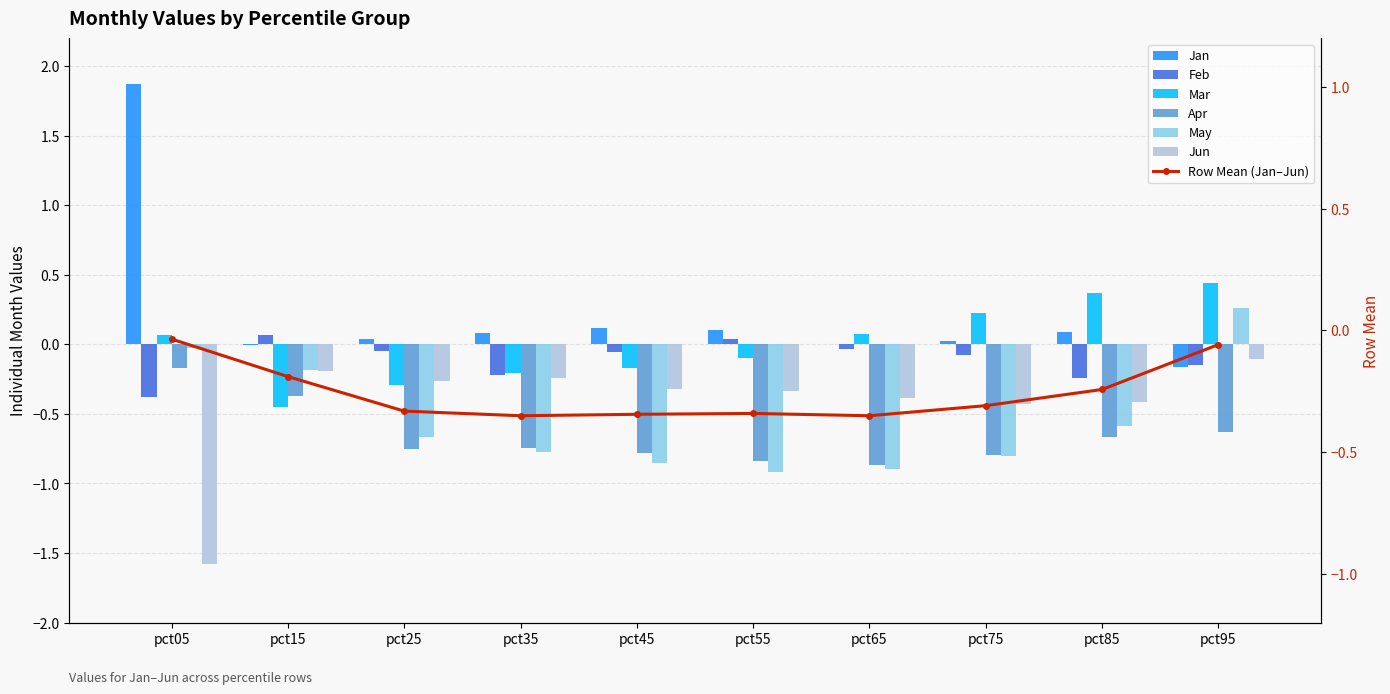

Rank the categories by Jun value from highest to lowest.

pct95, pct15, pct35, pct25, pct45, pct55, pct65, pct85, pct75, pct05